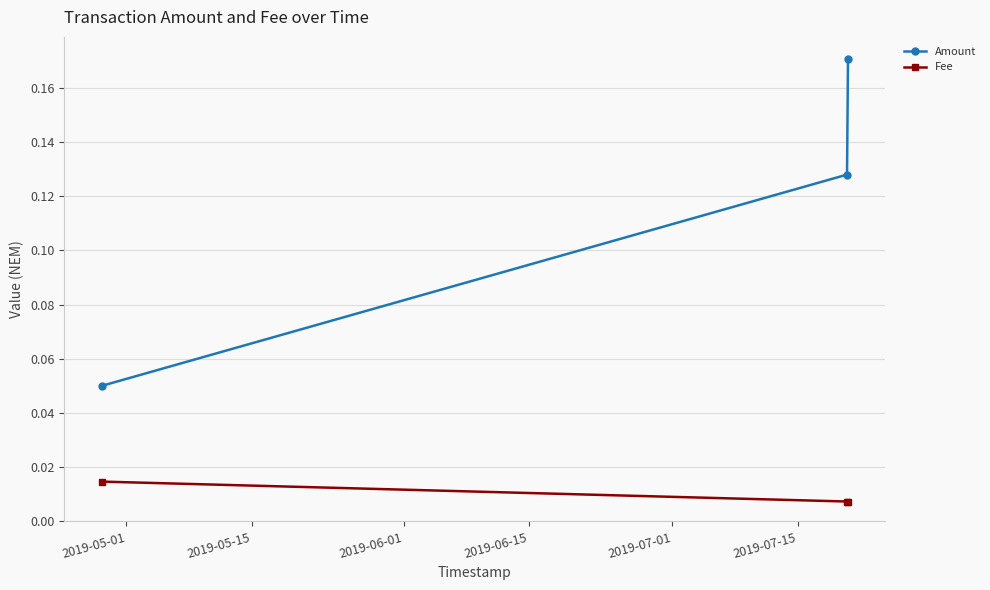

Which series has the largest total across all categories?

Amount